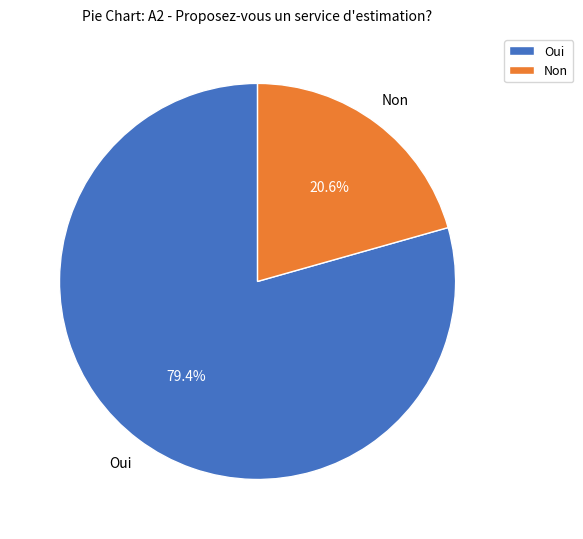

Count the number of slices in the pie.

2